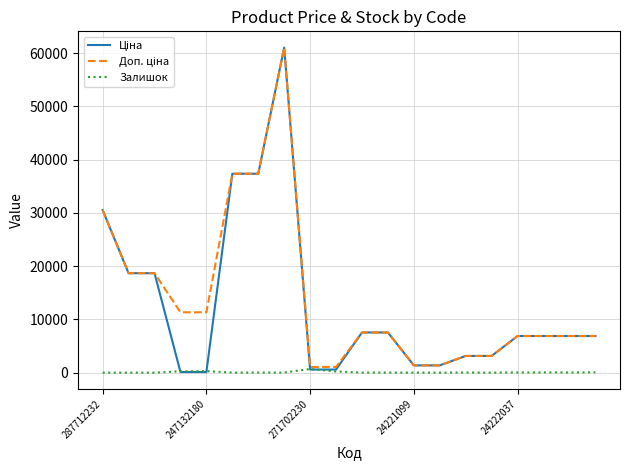

What is the maximum value shown in the chart?

61024.7